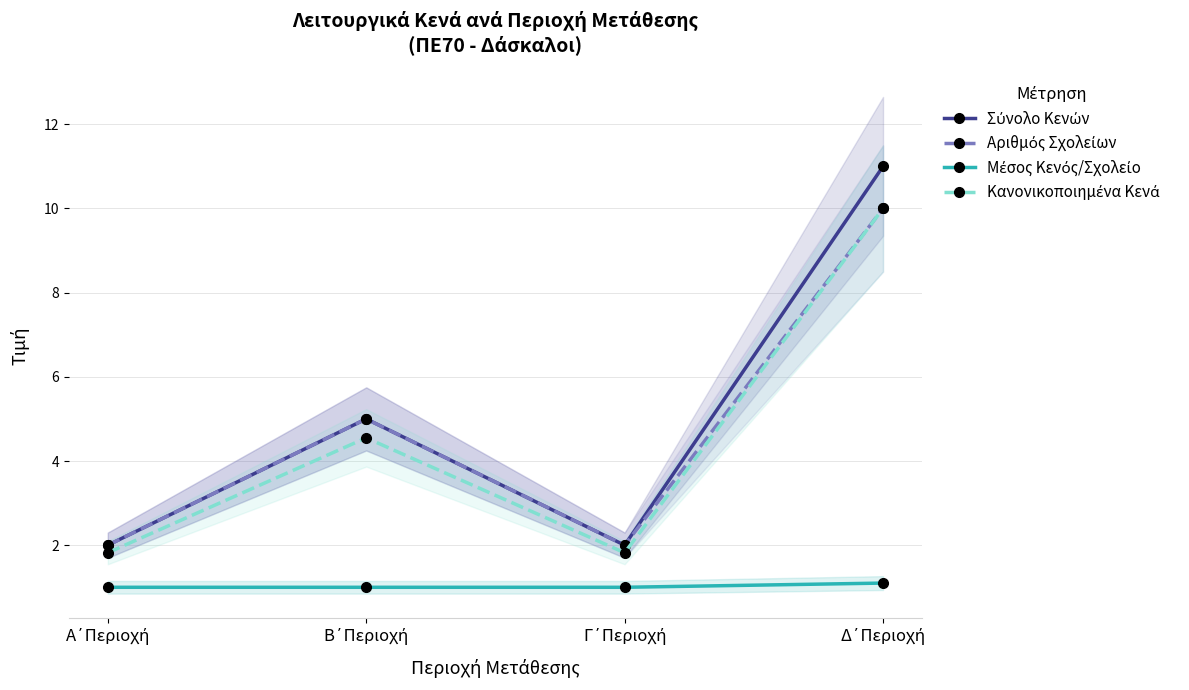

At which category does Αριθμός Σχολείων reach its first local peak?

Β΄Περιοχή